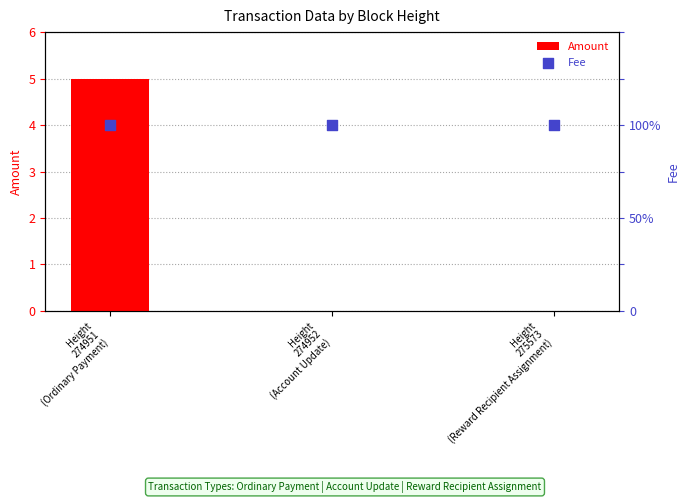

Is the value of Amount at Height
275573
(Reward Recipient Assignment) greater than the value of Fee at Height
274951
(Ordinary Payment)?

No